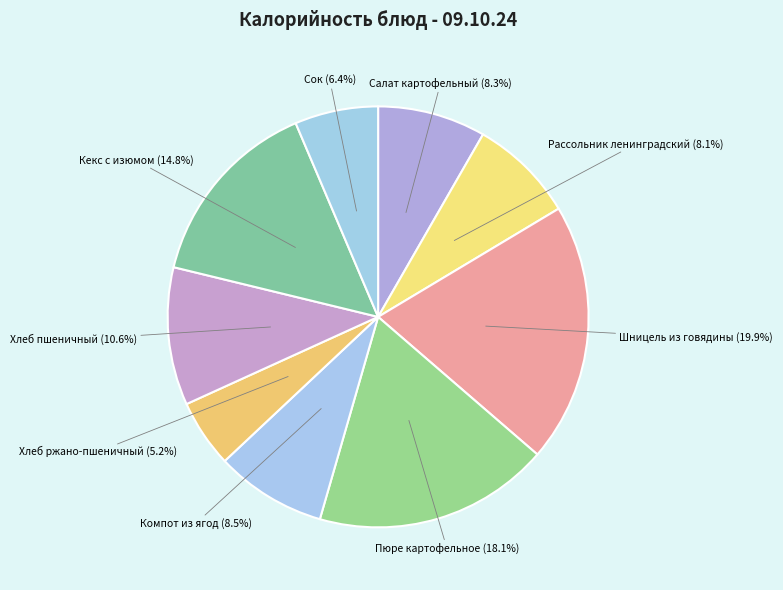

To the nearest percent, what percentage of the pie is Хлеб пшеничный?

11%